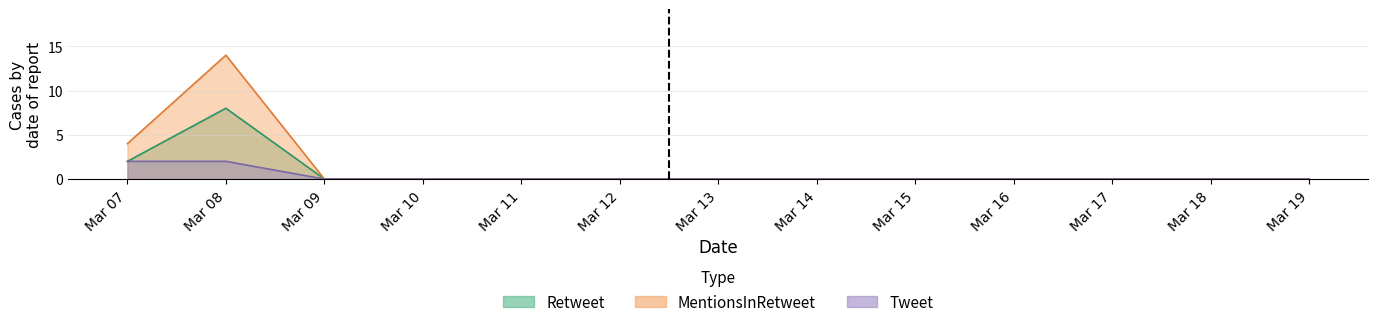

At how many categories does at least one series exceed 12?

1